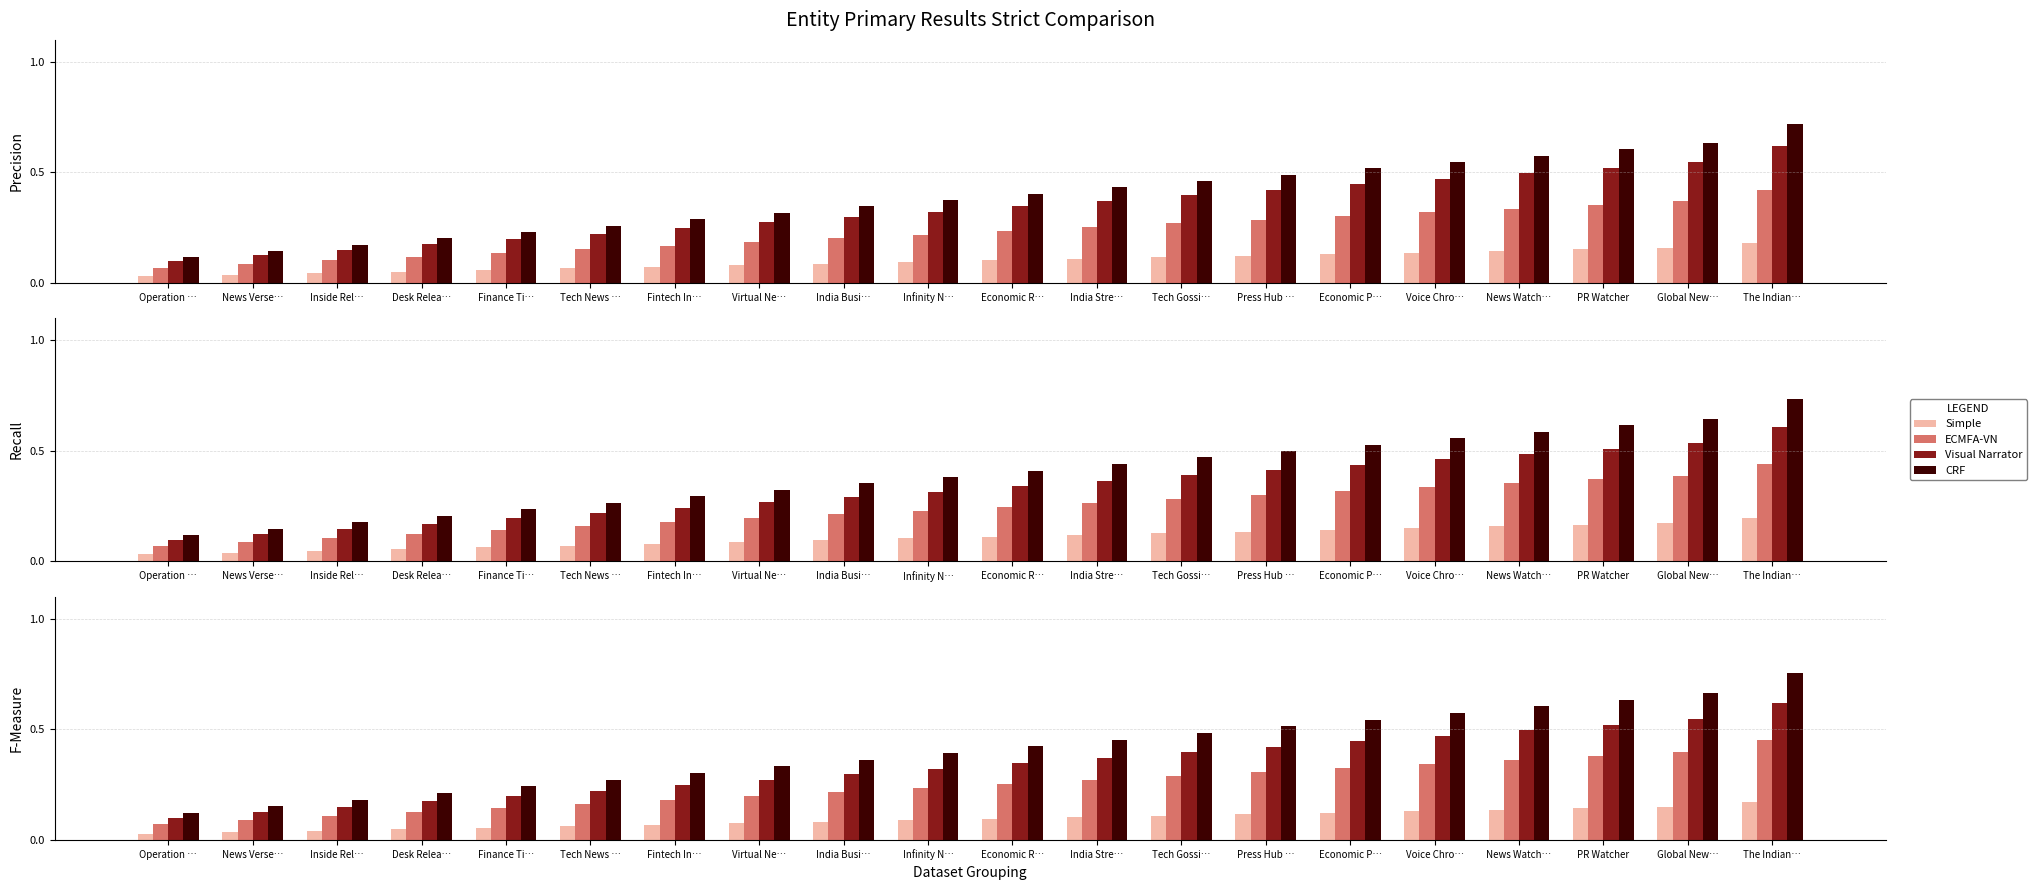

What is the label of the 11th bar from the left?

Economic R…